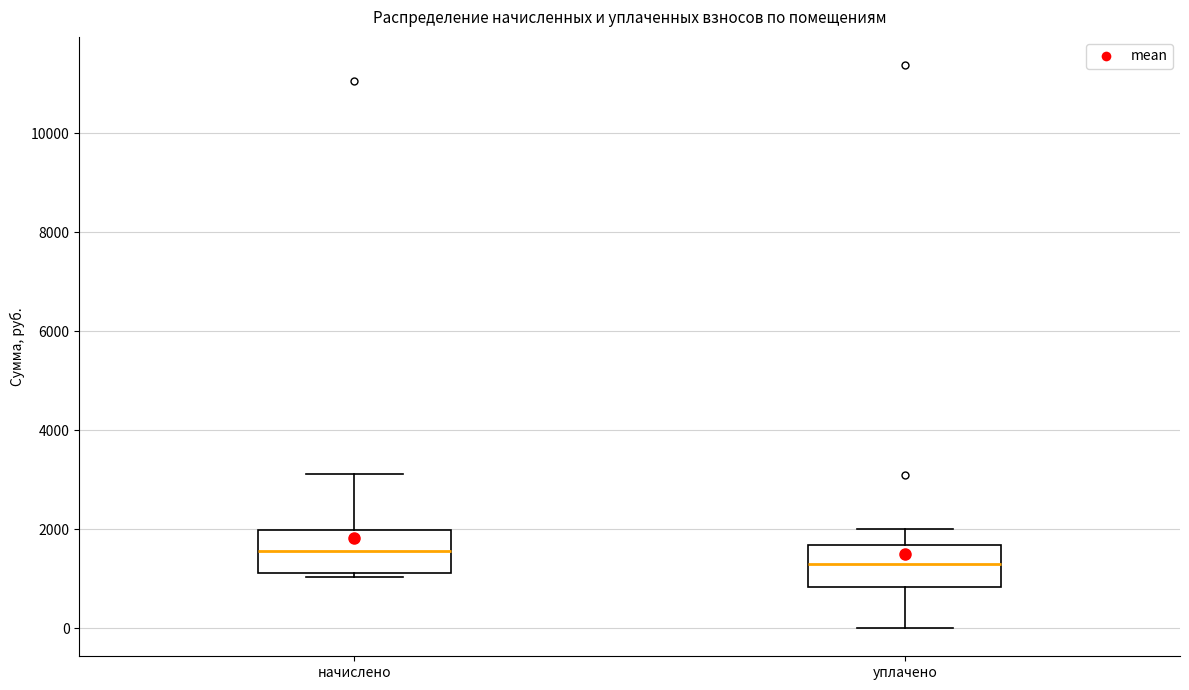

Reading left to right, read every box against the y-axis: the position of its median line, the range the box covers, and the ends of its whiskers. The values are not printed on the chart, so give them approximately, as read against the axis.

начислено: median 1600, box 1200 to 2000, whiskers 1000 to 3200
уплачено: median 1200, box 800 to 1600, whiskers 0 to 2000